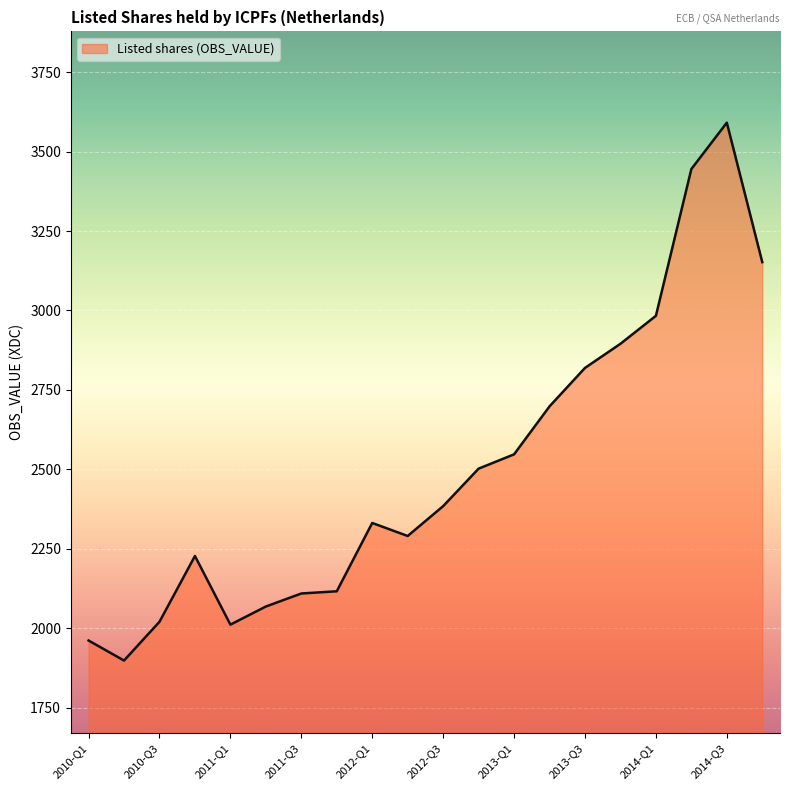

What is the difference between the maximum and minimum values?

1693